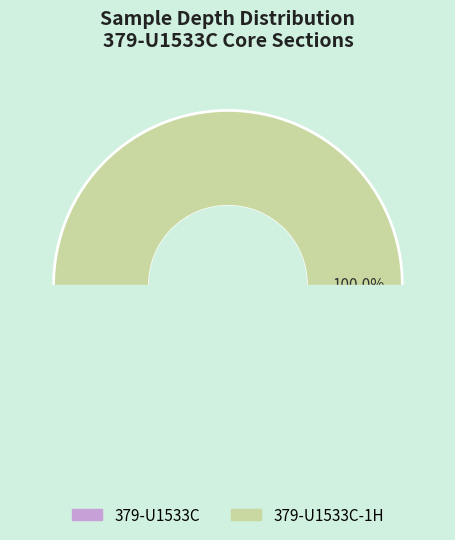

What is the smallest slice in the pie chart?

379-U1533C